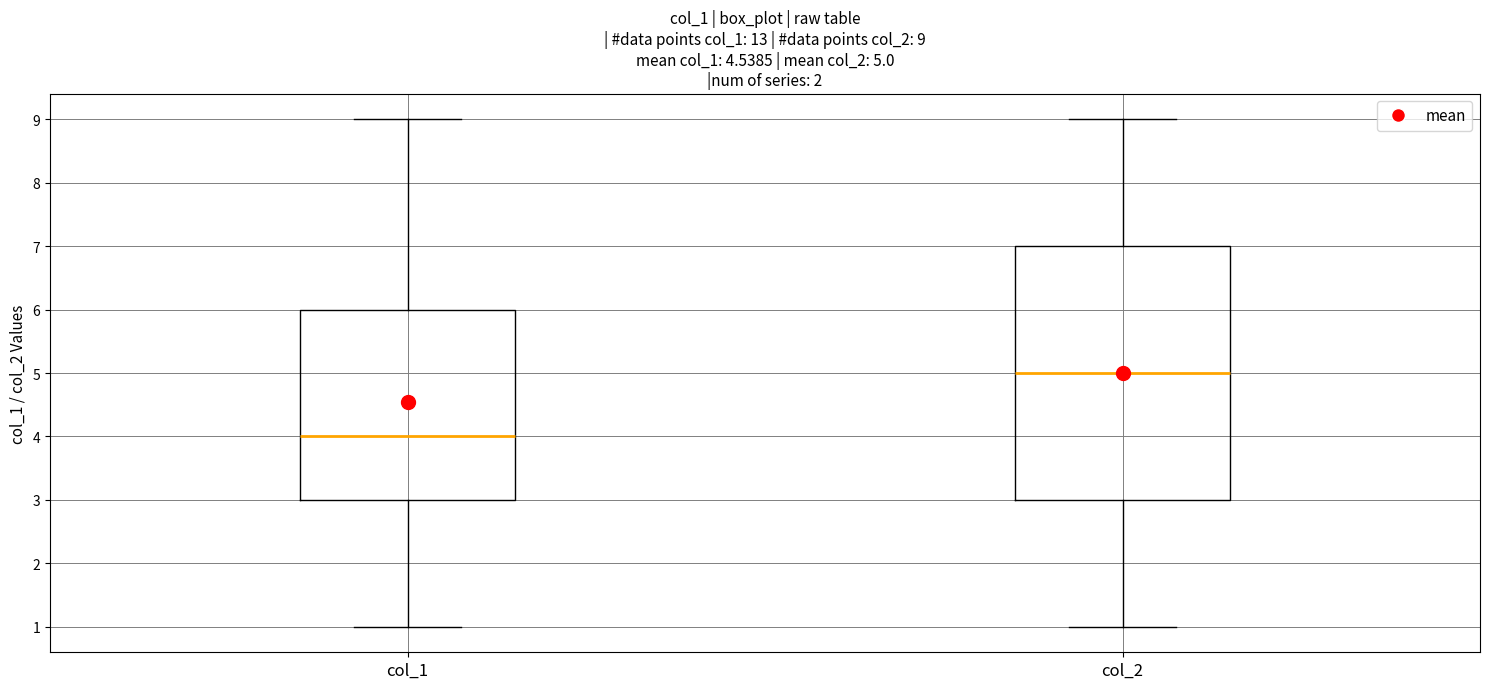

Which box is the tallest, from its lower edge to its upper edge?

col_2